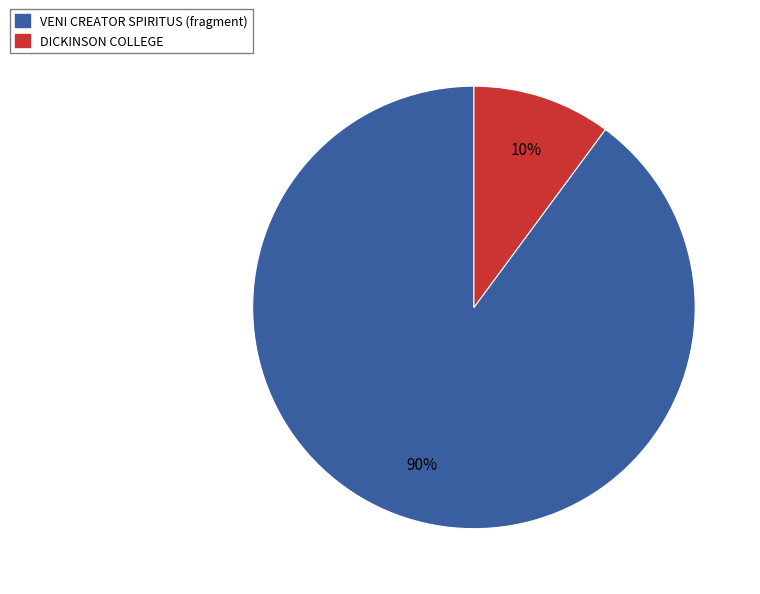

Is it true that DICKINSON COLLEGE is 10% of the pie?

True